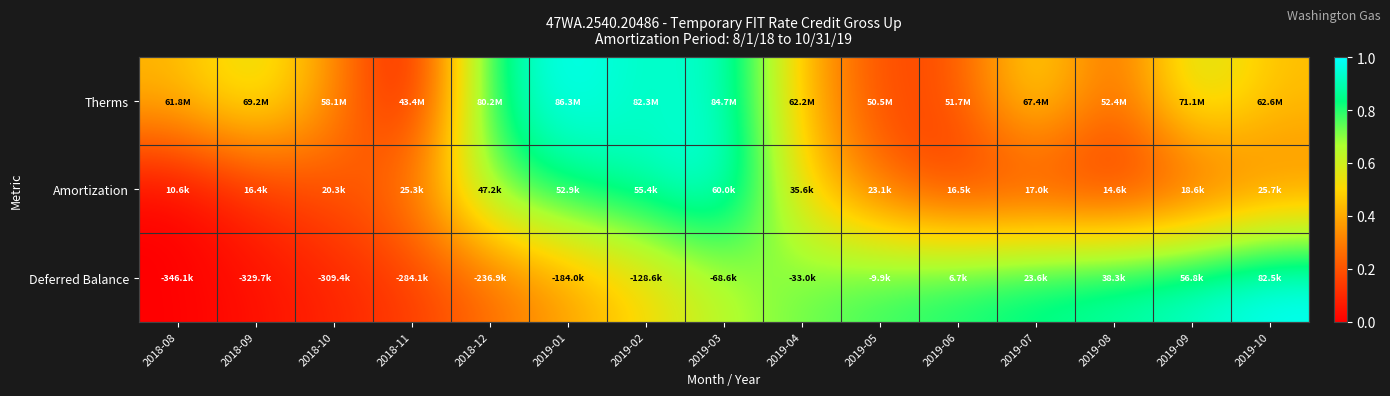

Which has a higher value, 2018-12 or 2019-05?

2018-12